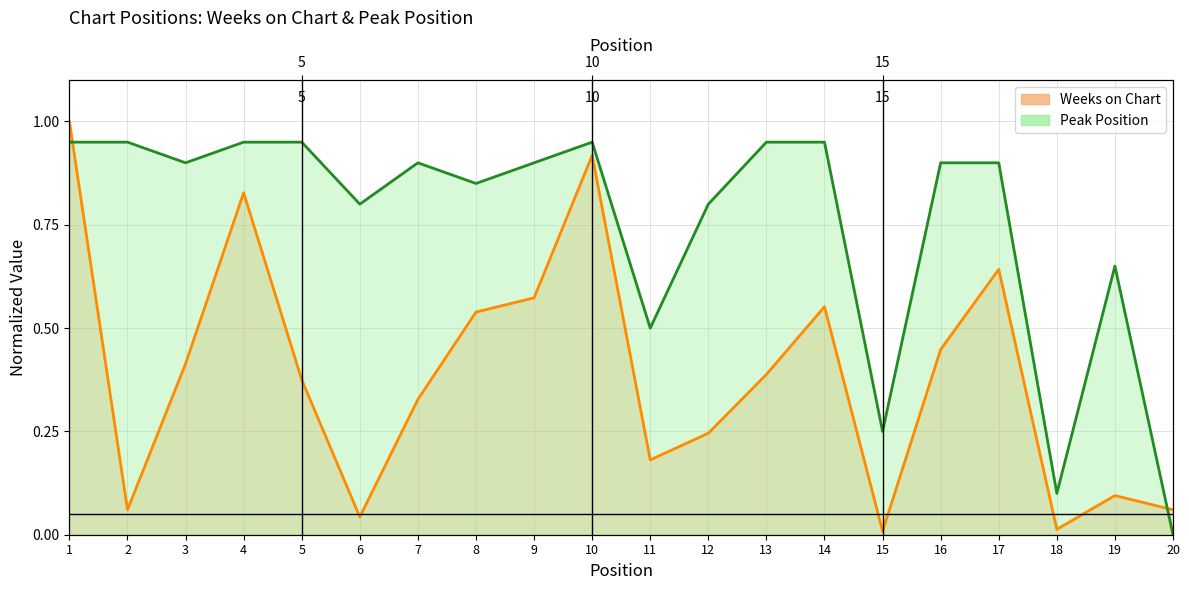

Is the value of Weeks on Chart (line) at 19 greater than the value of Peak Position (line) at 11?

No